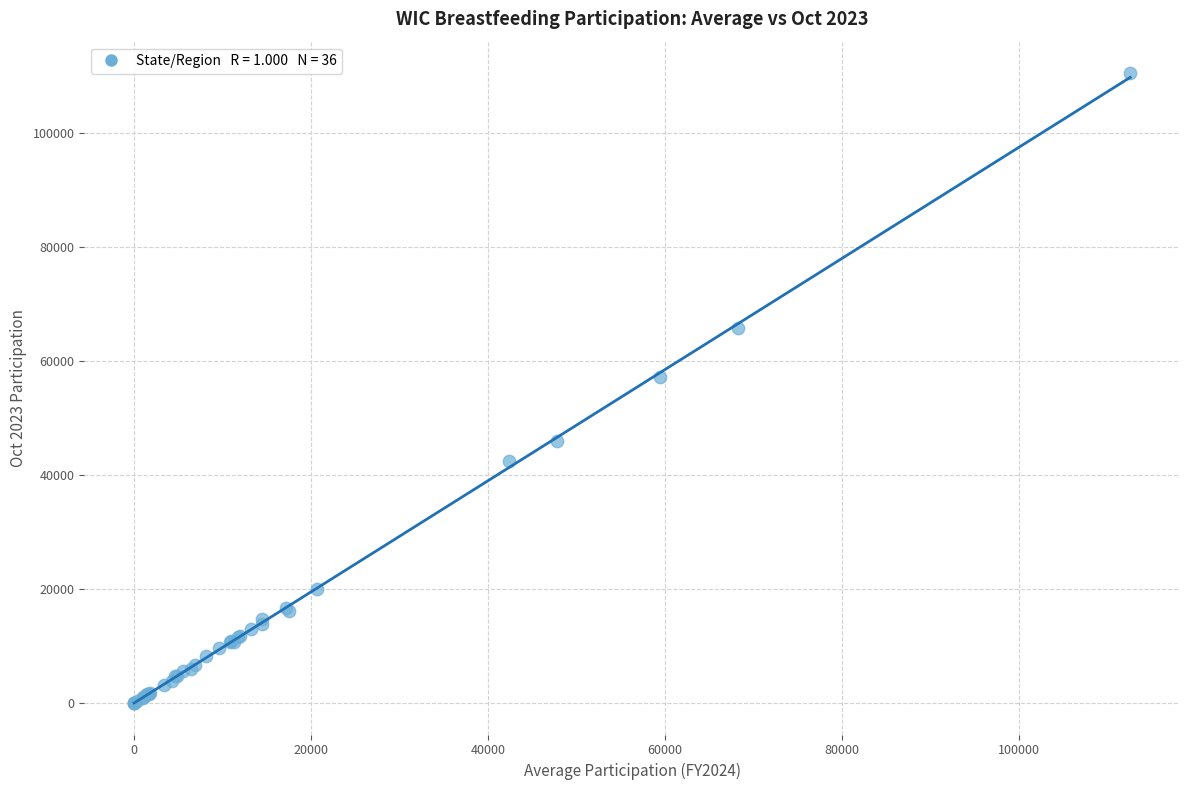

What Y value in the scatter plot is closest to 55217?

57130